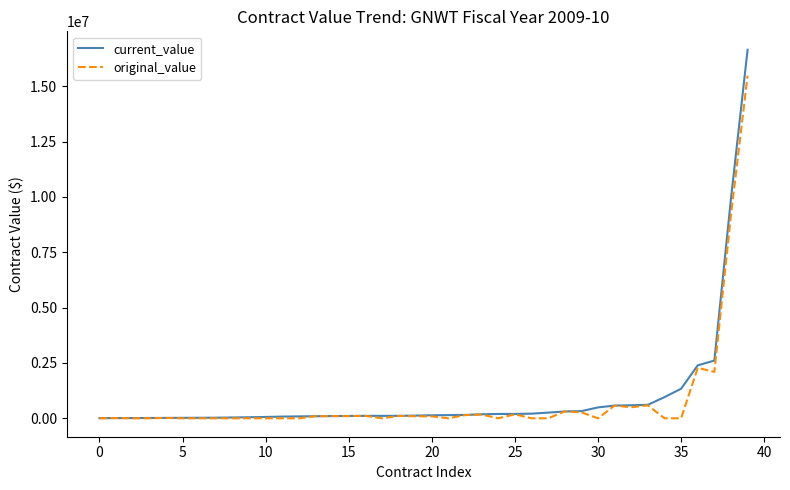

Which series has the widest spread of values?

current_value